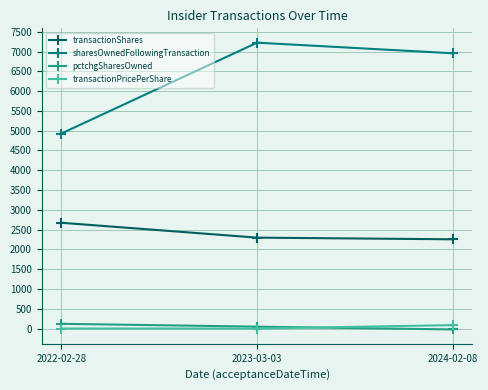

What is the lowest value of the sharesOwnedFollowingTransaction series?

4928.0